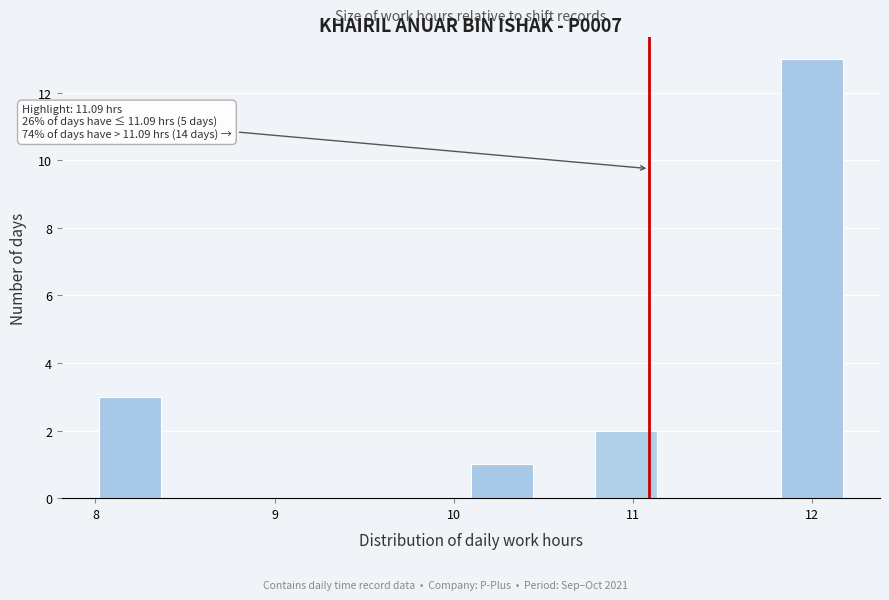

Read against the x-axis, roughly where is the centre of the tallest bar?

12.0